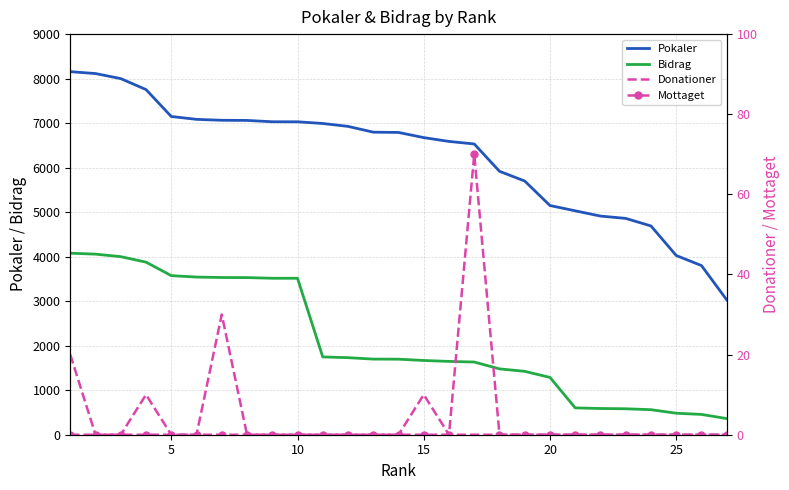

True or false: Bidrag and Pokaler cross at least once.

False